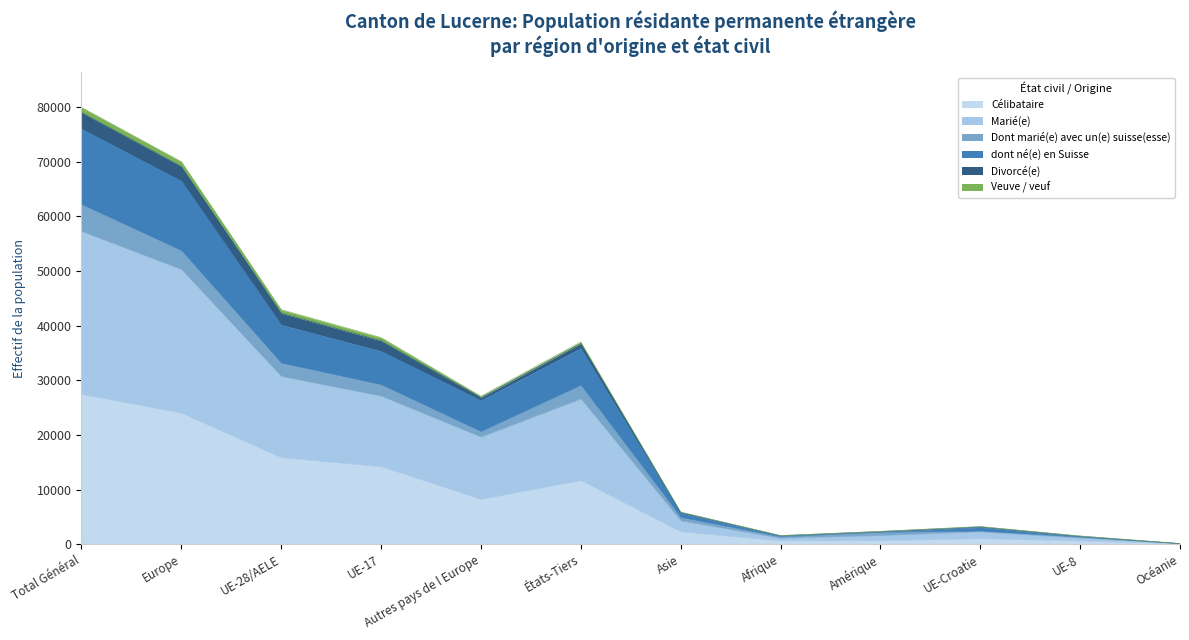

True or false: Marié(e) and dont né(e) en Suisse cross at least once.

False